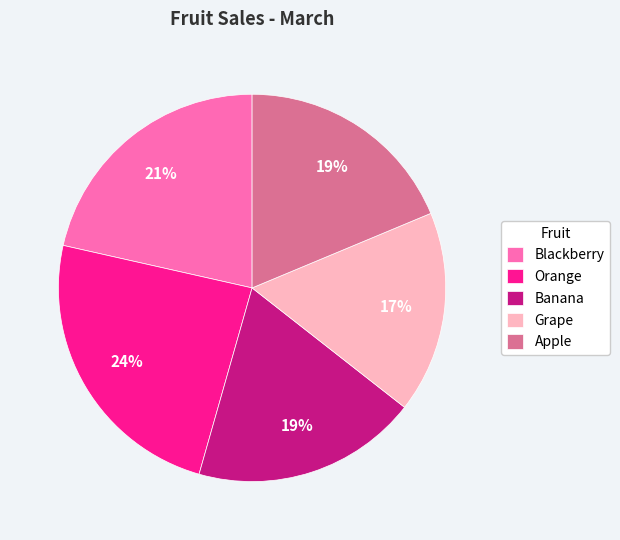

To the nearest percent, what is the combined percentage of Apple and Orange?

43%